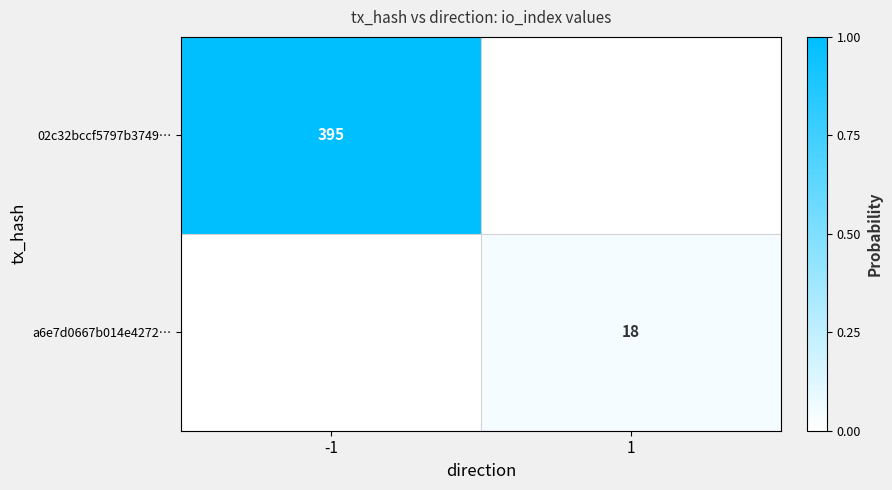

The value of 02c32bccf5797b3749… at -1 is 395. True or false?

True